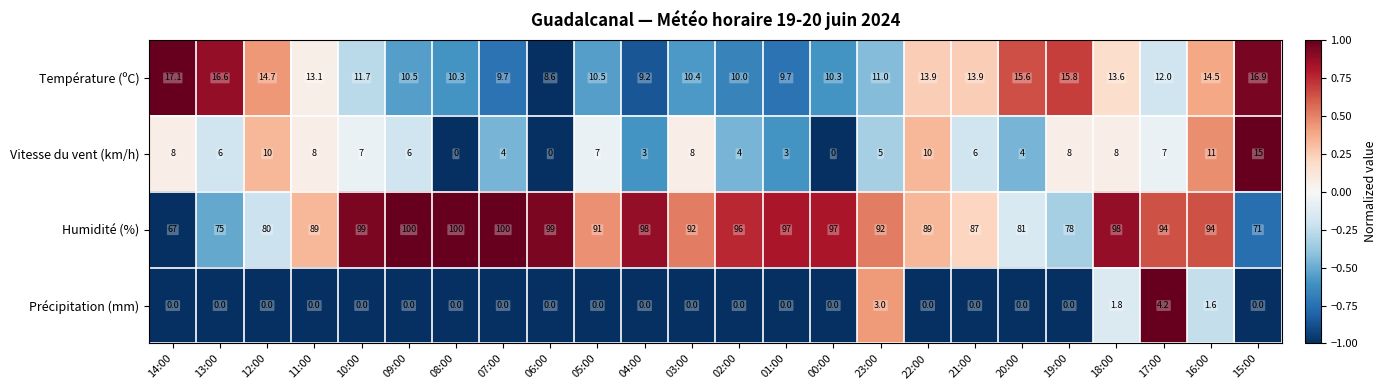

At 18:00, list the series in order from smallest to largest.

Précipitation (mm), Vitesse du vent (km/h), Température (ºC), Humidité (%)